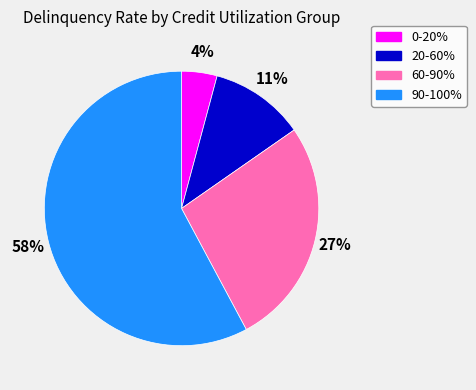

To the nearest percent, what is the difference between the 0-20% and 90-100% slice percentages?

54%